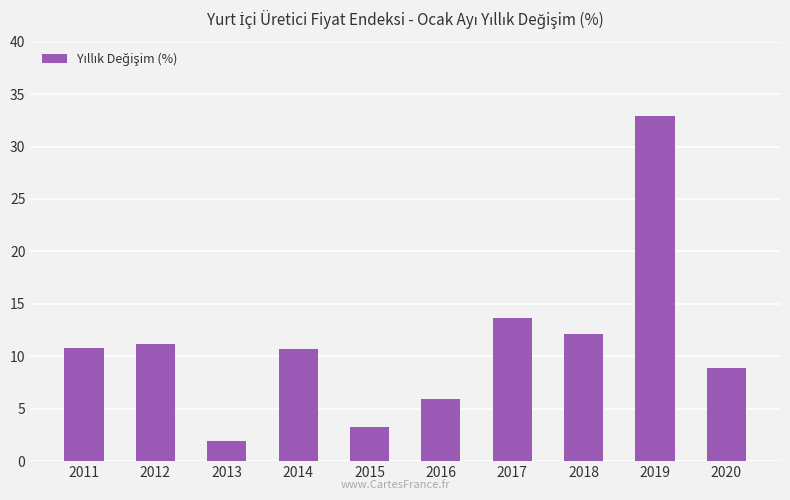

How many data points are less than 10?

4